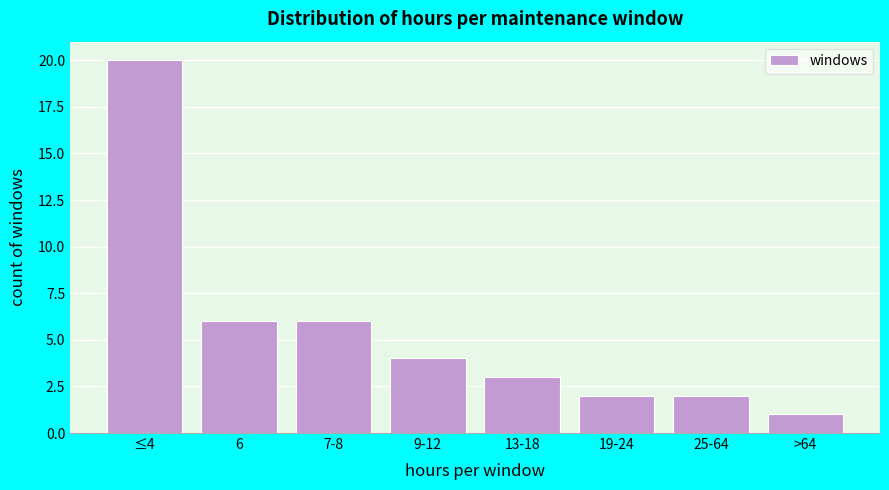

Reading left to right, extract all data points from this chart.

20	6	6	4	3	2	2	1